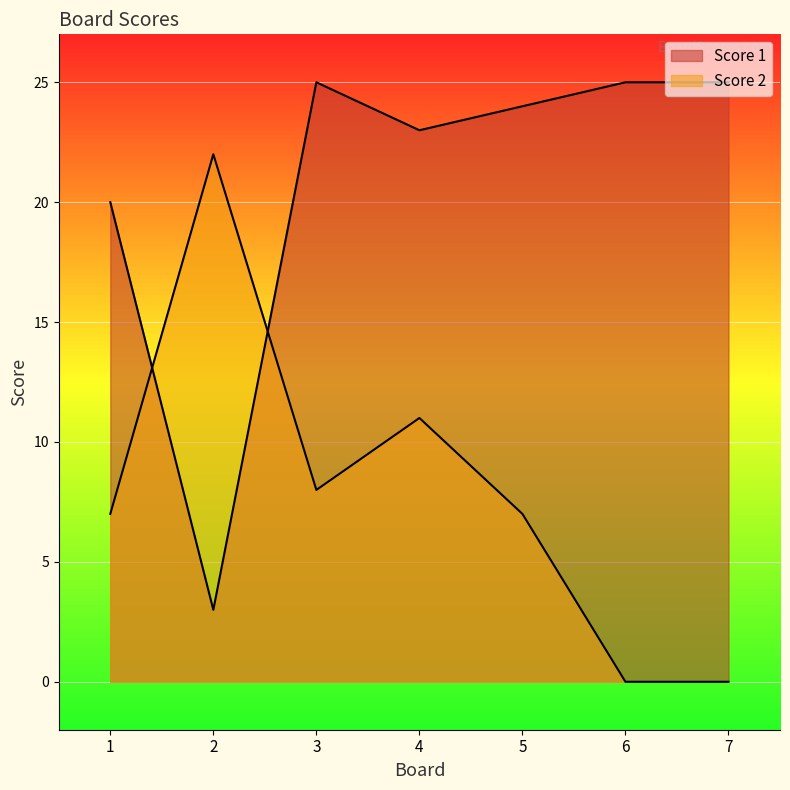

What is the approximate value of Score 2 at 1, to the nearest 10?

10